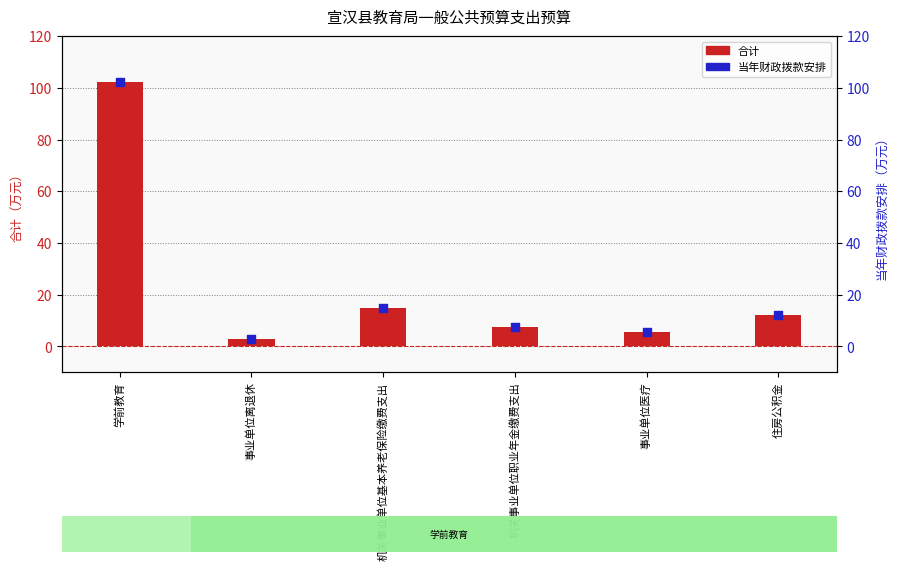

What are all the series names shown in the legend?

合计, 当年财政拨款安排